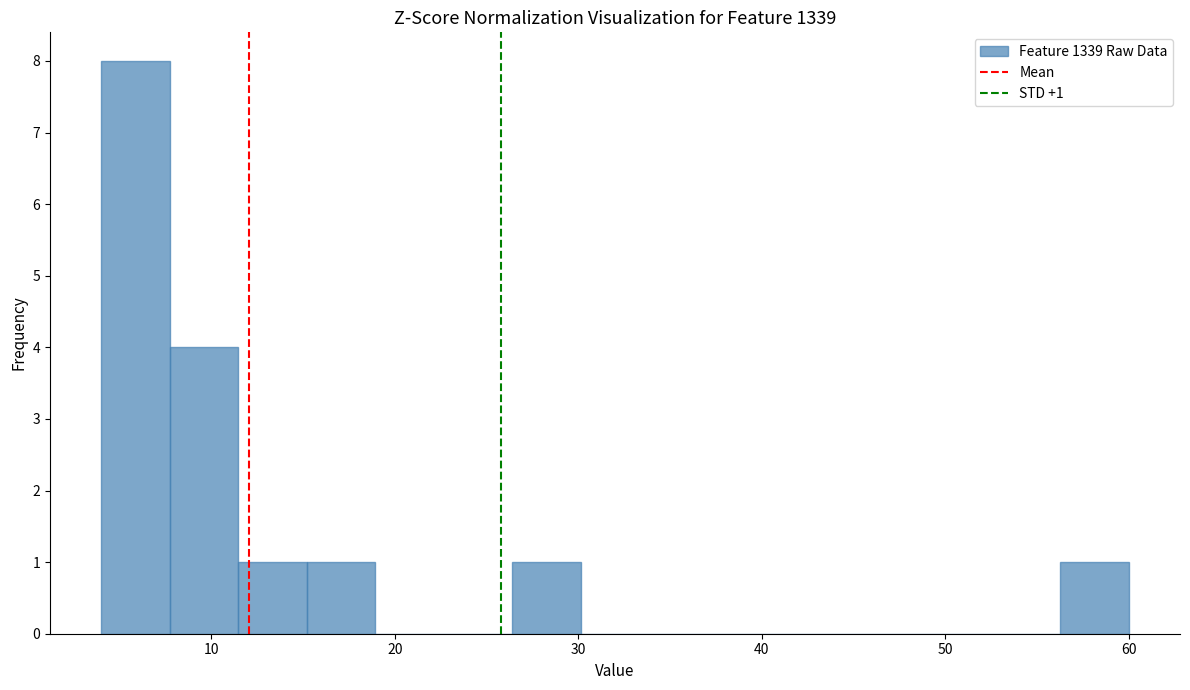

Around what value on the x-axis is the tallest bar? Give the approximate position of its centre, as read against the axis.

6